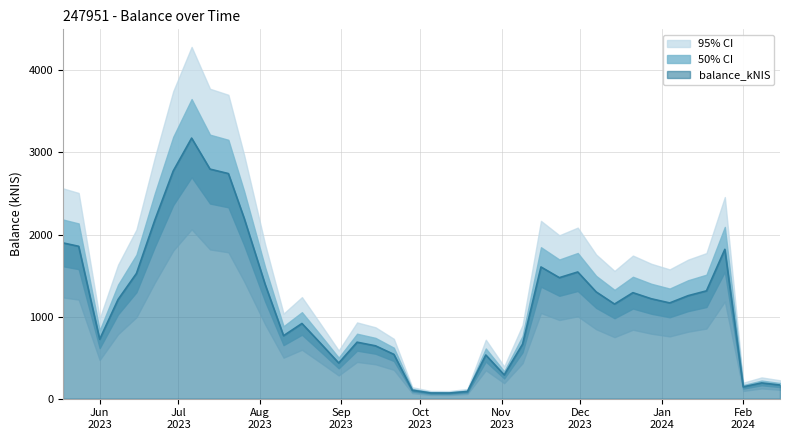

The chart shows a value of 916.3 at 2023-08-17. True or false?

True